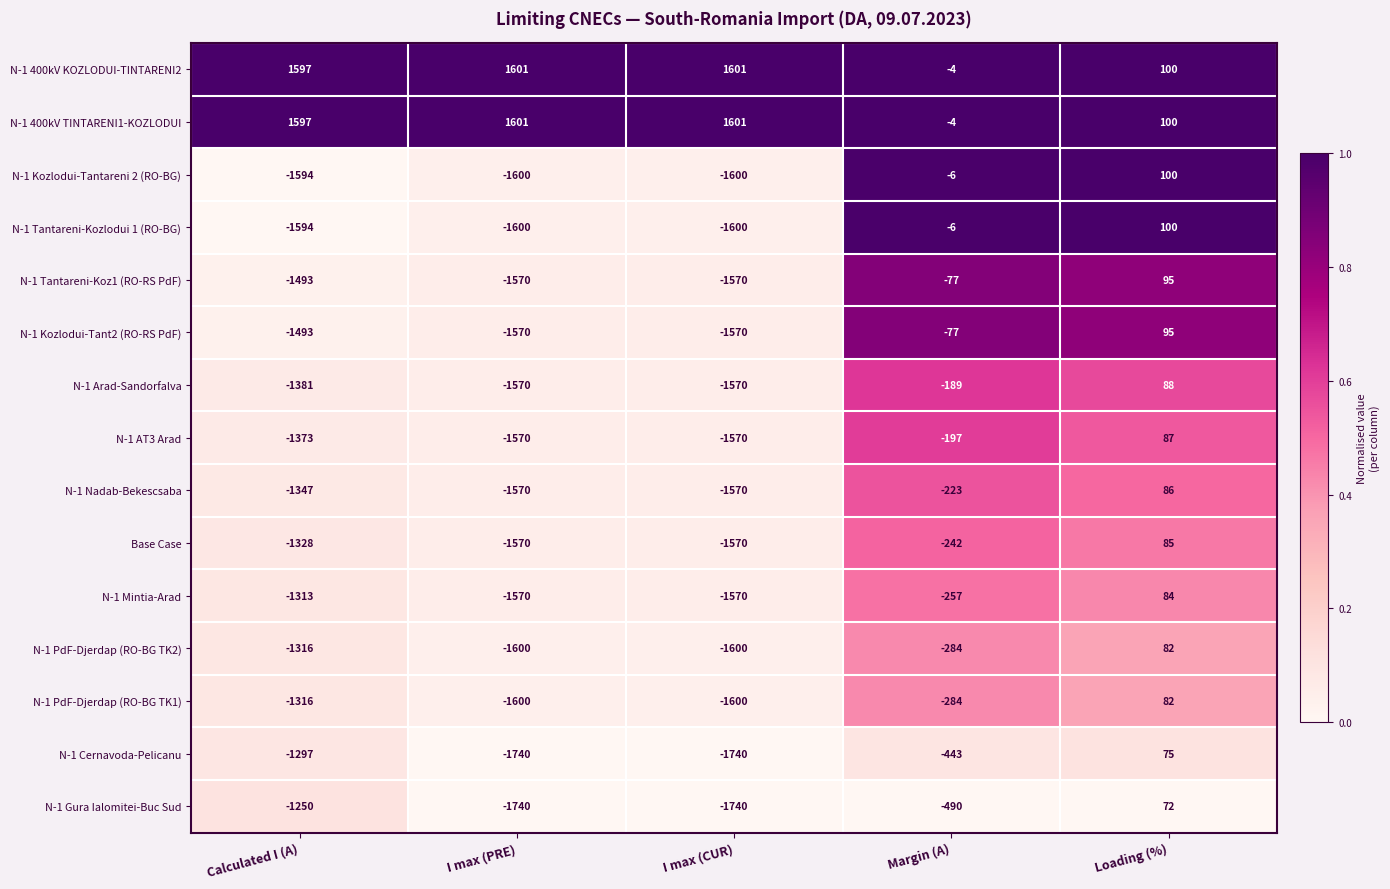

The N-1 400kV KOZLODUI-TINTARENI2 series shows 1601 at I max (CUR). True or false?

True